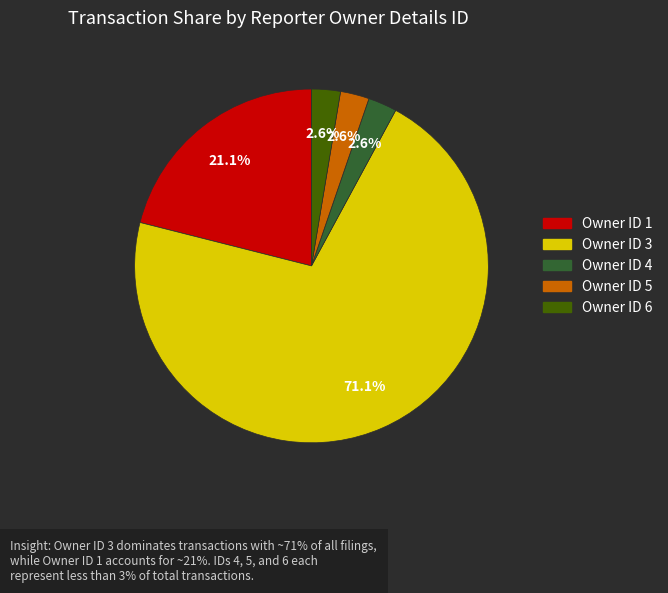

Does any single category account for the majority?

Yes